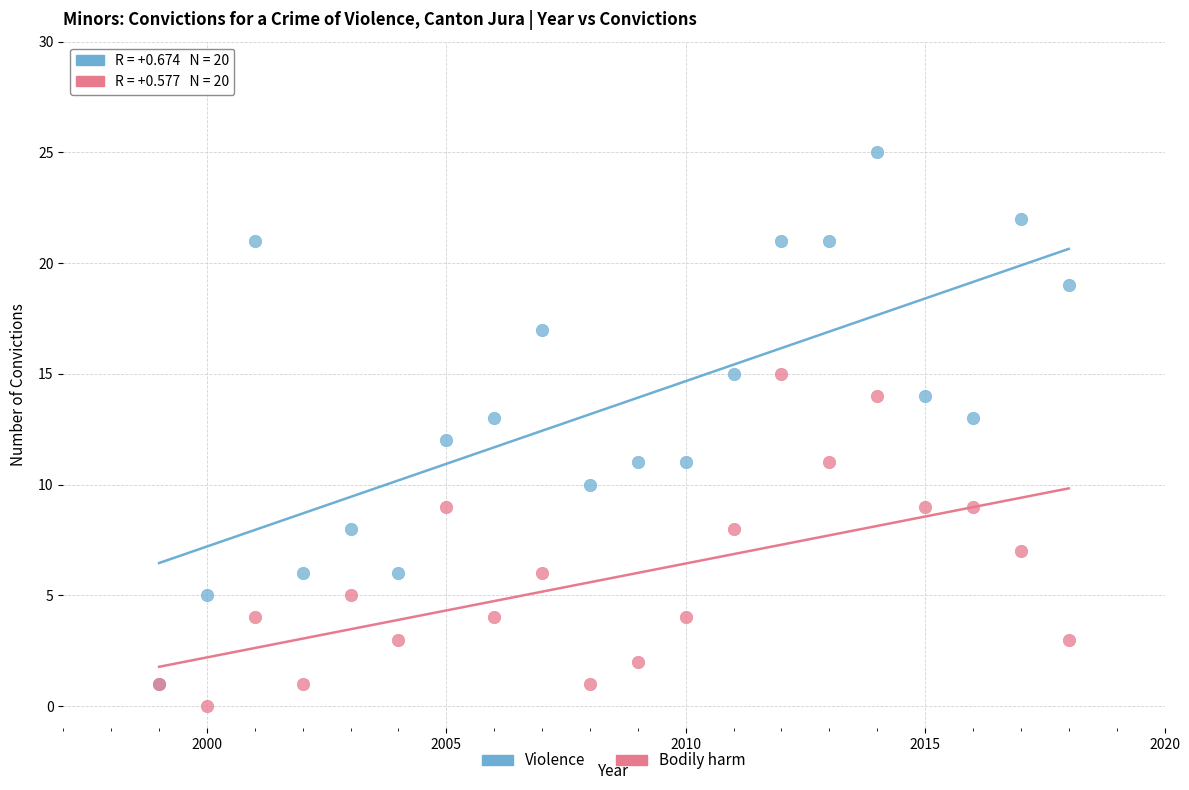

Which series has the largest Y range (max minus min)?

Violence